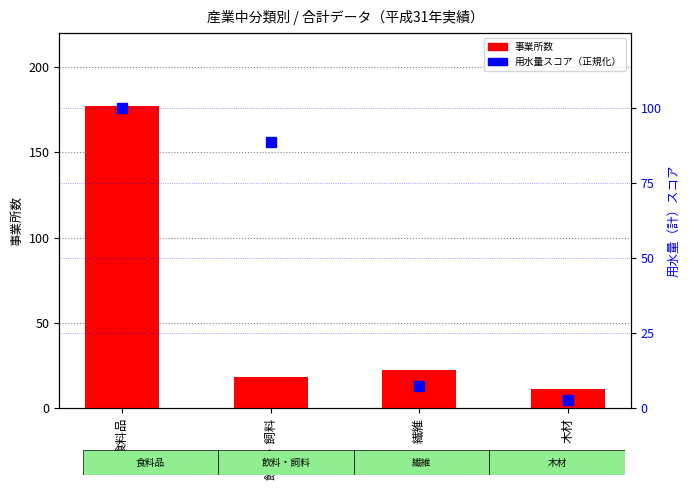

Which series contains the highest Y value?

事業所数